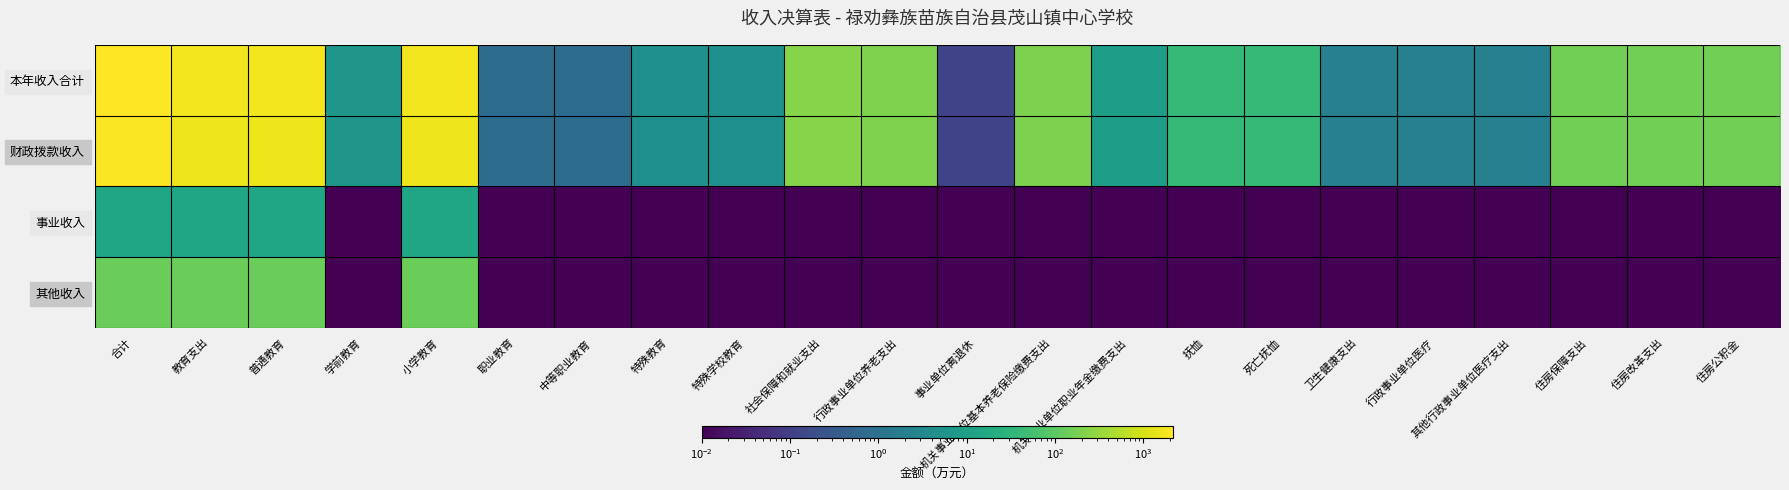

Which series has the largest total across all categories?

本年收入合计